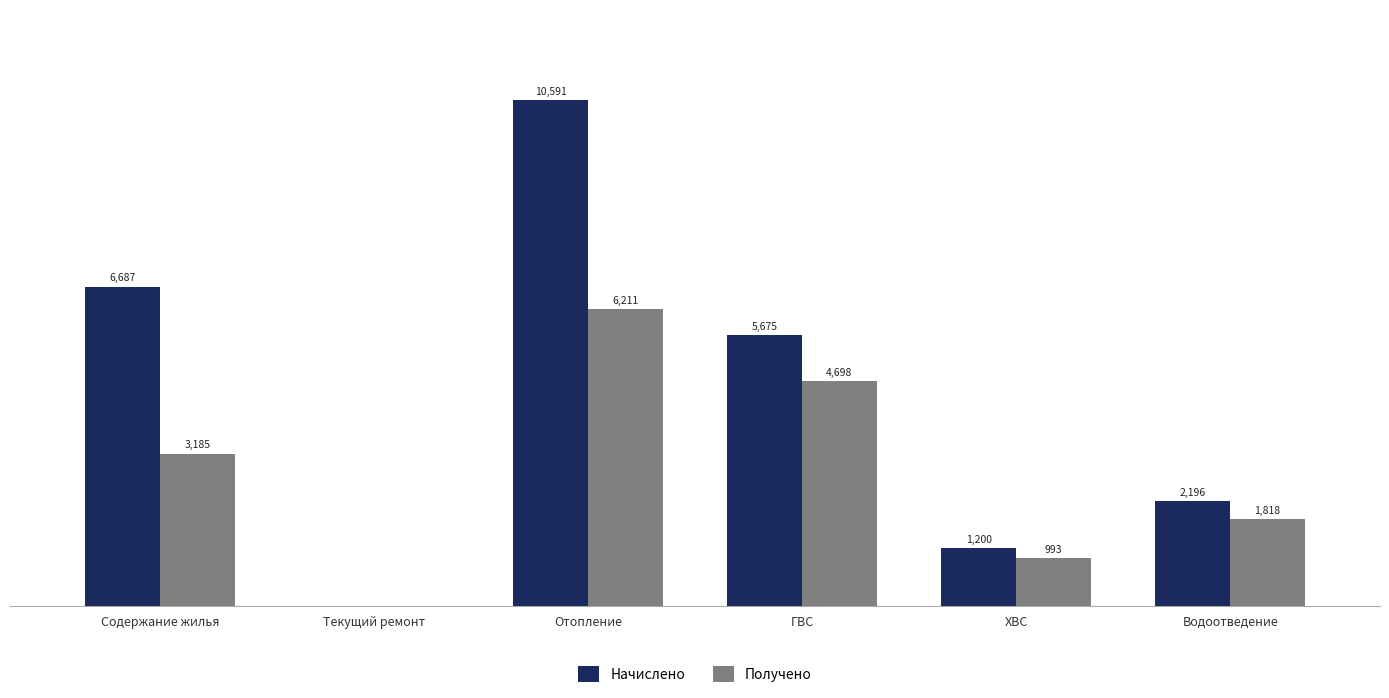

At which label does Получено first exceed 3184?

Содержание жилья